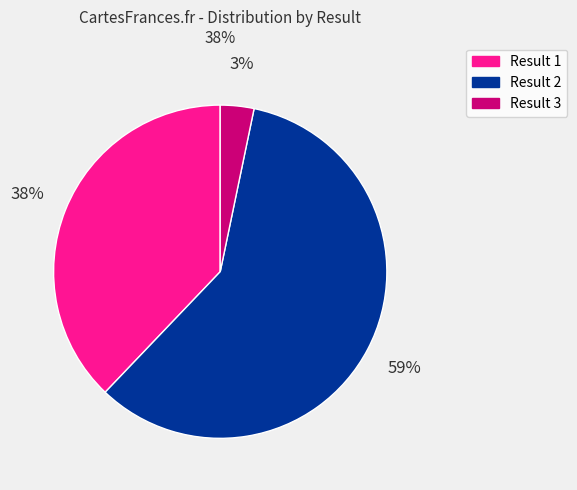

Does any single category account for the majority?

Yes